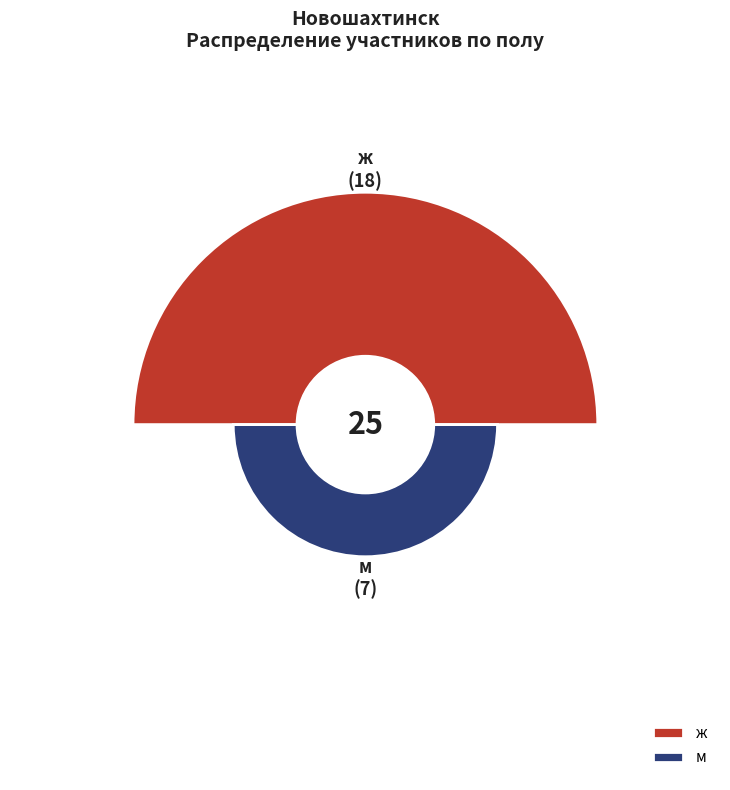

True or false: м accounts for 28% of the total.

True